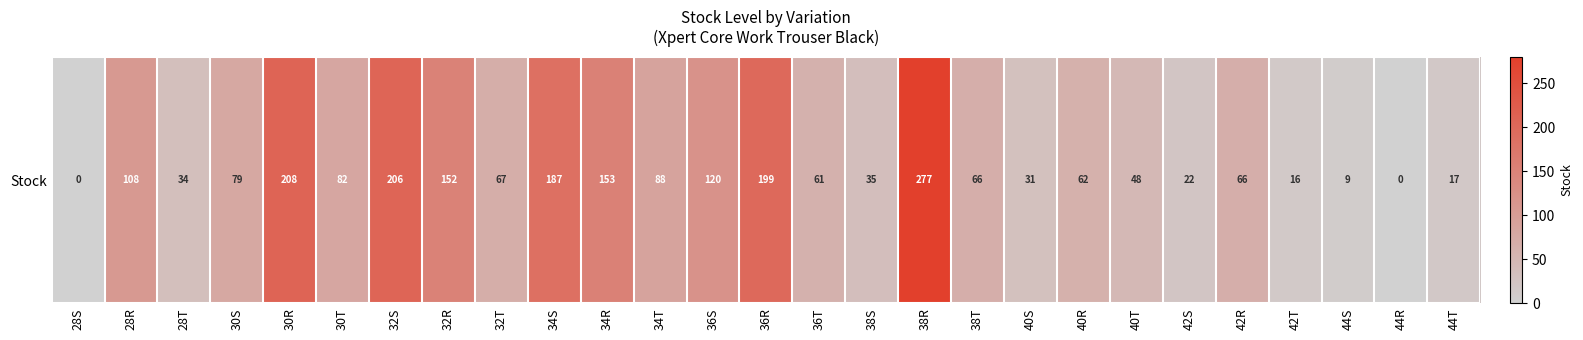

At which label is the value closest to 138?

32R